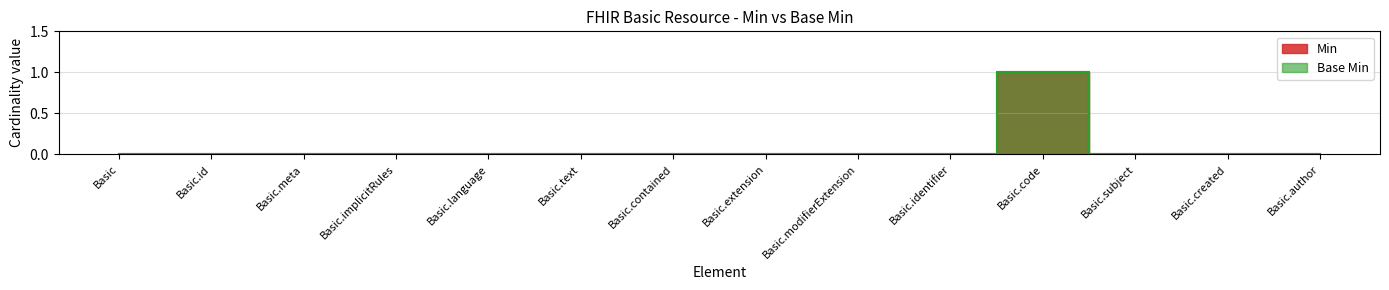

Which series has the largest total across all categories?

Min